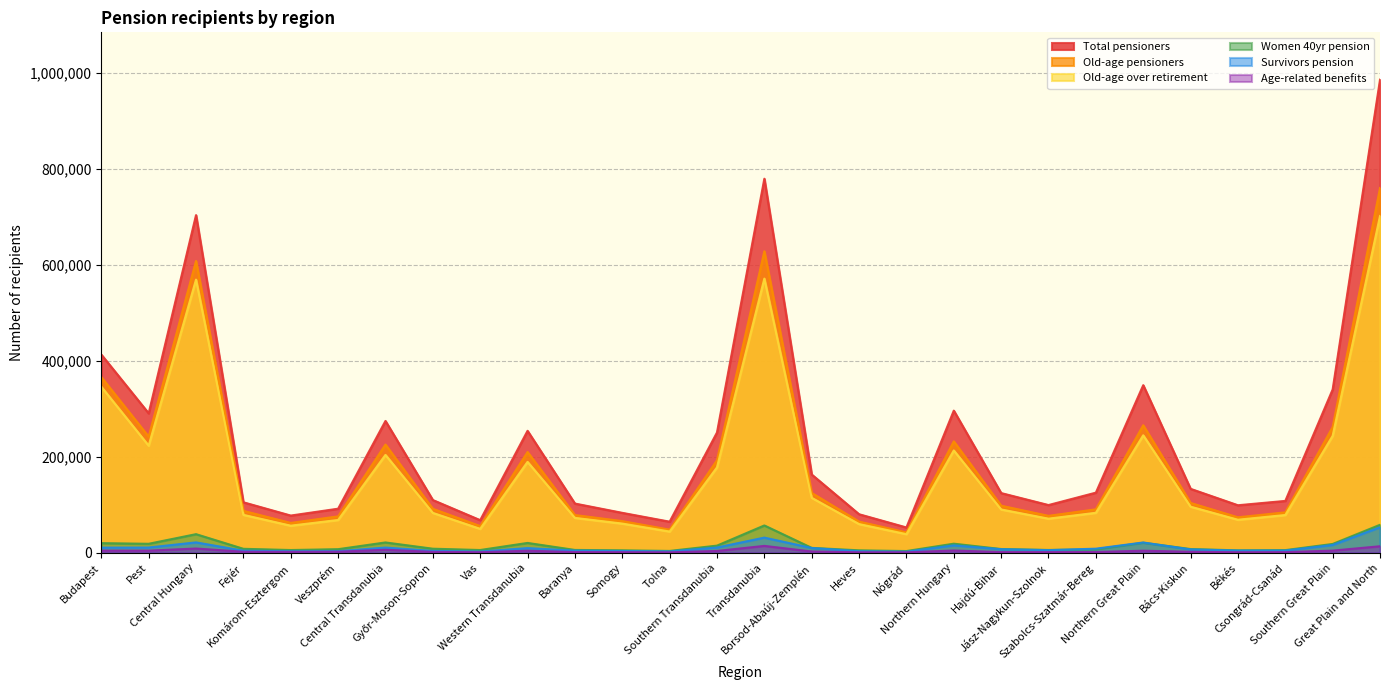

Reading right to left, transcribe all the data shown in this chart.

Total pensioners: Great Plain and North=985763	Southern Great Plain=340370	Csongrád-Csanád=108079	Békés=99040	Bács-Kiskun=133251	Northern Great Plain=349202	Szabolcs-Szatmár-Bereg=125308	Jász-Nagykun-Szolnok=99460	Hajdú-Bihar=124434	Northern Hungary=296191	Nógrád=52766	Heves=80339	Borsod-Abaúj-Zemplén=163086	Transdanubia=779411	Southern Transdanubia=250644	Tolna=64817	Somogy=83236	Baranya=102591	Western Transdanubia=254103	Vas=67978	Győr-Moson-Sopron=109942	Central Transdanubia=274664	Veszprém=91862	Komárom-Esztergom=77559	Fejér=105243	Central Hungary=703526	Pest=290562	Budapest=412964
Old-age pensioners: Great Plain and North=759987	Southern Great Plain=262092	Csongrád-Csanád=84283	Békés=73952	Bács-Kiskun=103857	Northern Great Plain=265712	Szabolcs-Szatmár-Bereg=90591	Jász-Nagykun-Szolnok=76989	Hajdú-Bihar=98132	Northern Hungary=232183	Nógrád=42491	Heves=64951	Borsod-Abaúj-Zemplén=124741	Transdanubia=628254	Southern Transdanubia=192833	Tolna=48161	Somogy=65995	Baranya=78677	Western Transdanubia=209940	Vas=55663	Győr-Moson-Sopron=91646	Central Transdanubia=225481	Veszprém=75892	Komárom-Esztergom=62236	Fejér=87353	Central Hungary=607980	Pest=241958	Budapest=366022
Survivors pension: Great Plain and North=53195	Southern Great Plain=16263	Csongrád-Csanád=4666	Békés=4598	Bács-Kiskun=6999	Northern Great Plain=21469	Szabolcs-Szatmár-Bereg=8580	Jász-Nagykun-Szolnok=5477	Hajdú-Bihar=7412	Northern Hungary=15463	Nógrád=2238	Heves=3226	Borsod-Abaúj-Zemplén=9999	Transdanubia=31627	Southern Transdanubia=10951	Tolna=2818	Somogy=3697	Baranya=4436	Western Transdanubia=9784	Vas=2587	Győr-Moson-Sopron=3889	Central Transdanubia=10892	Veszprém=3390	Komárom-Esztergom=3183	Fejér=4319	Central Hungary=21682	Pest=10970	Budapest=10712
Age-related benefits: Great Plain and North=13598	Southern Great Plain=4501	Csongrád-Csanád=1326	Békés=1116	Bács-Kiskun=2059	Northern Great Plain=4342	Szabolcs-Szatmár-Bereg=1583	Jász-Nagykun-Szolnok=1382	Hajdú-Bihar=1377	Northern Hungary=4755	Nógrád=996	Heves=1080	Borsod-Abaúj-Zemplén=2679	Transdanubia=14366	Southern Transdanubia=3778	Tolna=973	Somogy=1281	Baranya=1524	Western Transdanubia=4271	Vas=1227	Győr-Moson-Sopron=1936	Central Transdanubia=6317	Veszprém=2237	Komárom-Esztergom=1910	Fejér=2170	Central Hungary=8877	Pest=4443	Budapest=4434
Old-age over retirement: Great Plain and North=701687	Southern Great Plain=243695	Csongrád-Csanád=78739	Békés=68876	Bács-Kiskun=96080	Northern Great Plain=244768	Szabolcs-Szatmár-Bereg=83370	Jász-Nagykun-Szolnok=71118	Hajdú-Bihar=90280	Northern Hungary=213224	Nógrád=38870	Heves=59827	Borsod-Abaúj-Zemplén=114527	Transdanubia=571293	Southern Transdanubia=177925	Tolna=44304	Somogy=60875	Baranya=72746	Western Transdanubia=189426	Vas=49903	Győr-Moson-Sopron=83153	Central Transdanubia=203942	Veszprém=68388	Komárom-Esztergom=56490	Fejér=79064	Central Hungary=569179	Pest=223201	Budapest=345978
Women 40yr pension: Great Plain and North=58300	Southern Great Plain=18397	Csongrád-Csanád=5544	Békés=5076	Bács-Kiskun=7777	Northern Great Plain=20944	Szabolcs-Szatmár-Bereg=7221	Jász-Nagykun-Szolnok=5871	Hajdú-Bihar=7852	Northern Hungary=18959	Nógrád=3621	Heves=5124	Borsod-Abaúj-Zemplén=10214	Transdanubia=56961	Southern Transdanubia=14908	Tolna=3857	Somogy=5120	Baranya=5931	Western Transdanubia=20514	Vas=5760	Győr-Moson-Sopron=8493	Central Transdanubia=21539	Veszprém=7504	Komárom-Esztergom=5746	Fejér=8289	Central Hungary=38801	Pest=18757	Budapest=20044